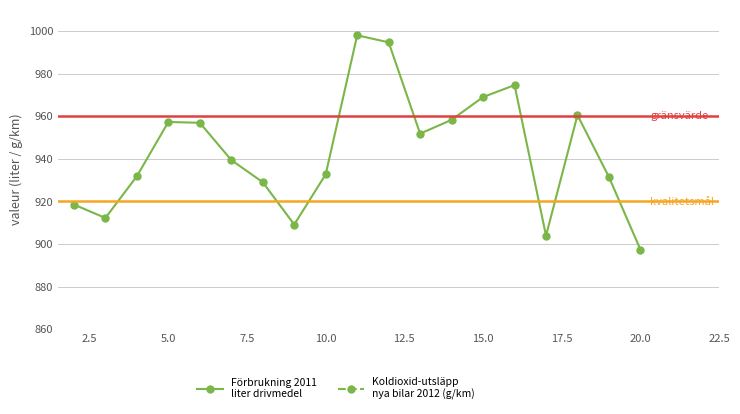

Rank the categories by Koldioxid-utsläpp nya bilar 2012 (g/km) value from lowest to highest.

19, 5, 2, 11, 4, 6, 7, 3, 16, 12, 17, 20, 9, 10, 14, 18, 8, 15, 13